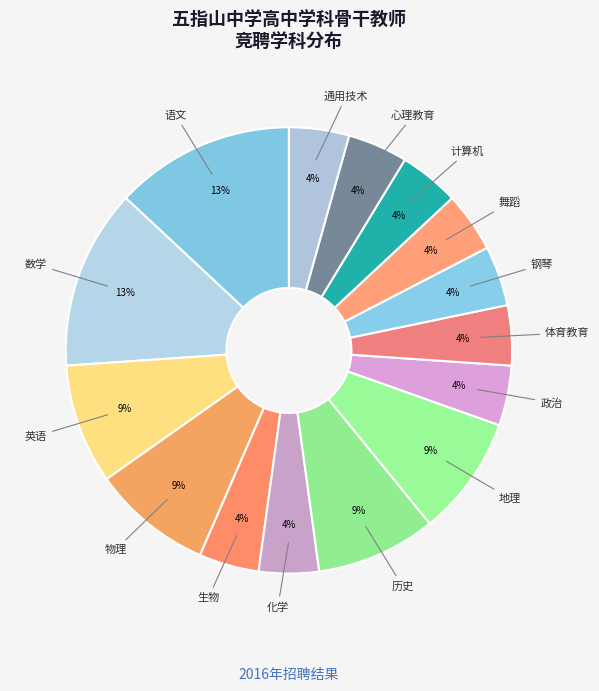

Does 心理教育 account for over 50% of the chart?

No